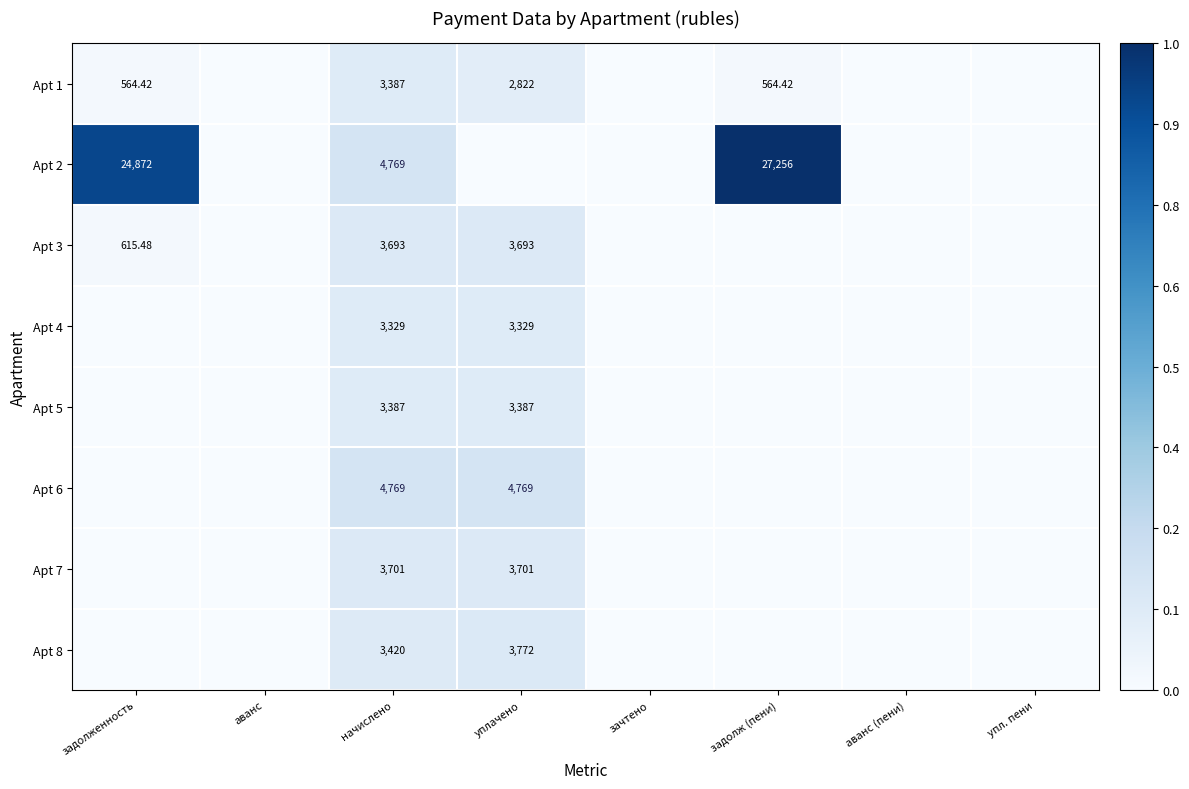

Between задолженность and аванс (пени), which is larger?

задолженность